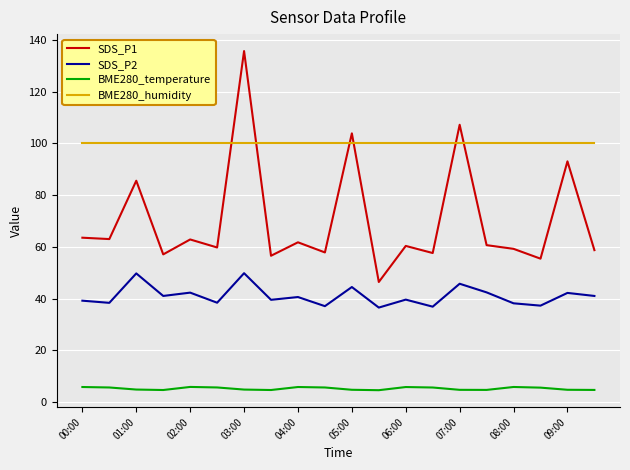

What is the difference between the maximum and minimum values in the SDS_P2 series?

13.3